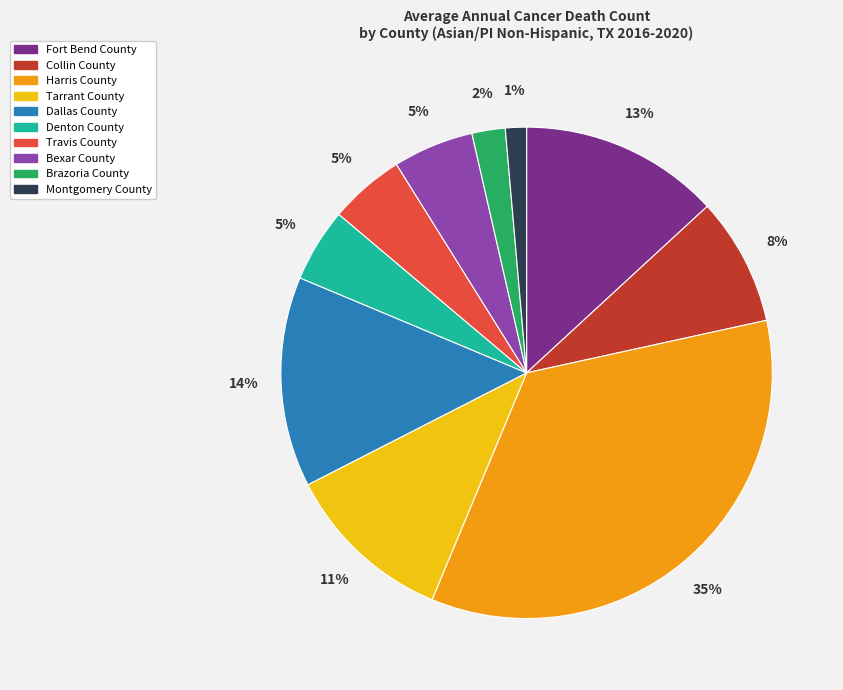

Which category has the smallest portion of the pie?

Montgomery County